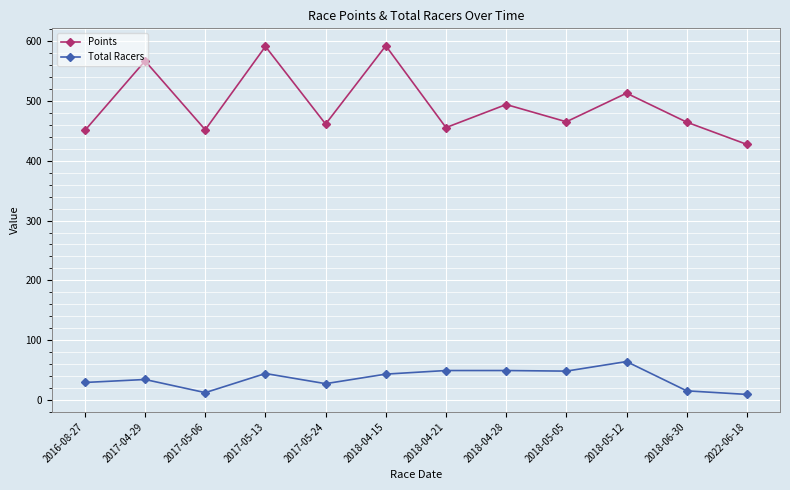

True or false: Total Racers has more than 1 points higher than both neighbors.

True